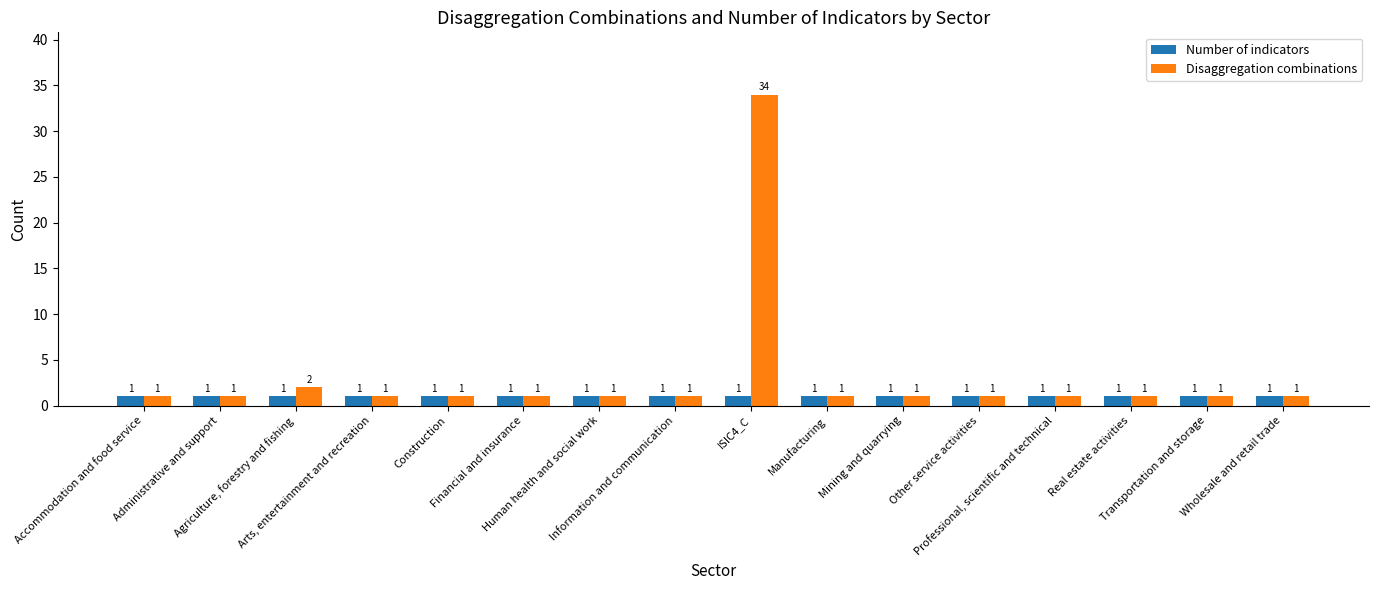

The Disaggregation combinations series shows 1 at Real estate activities. True or false?

True